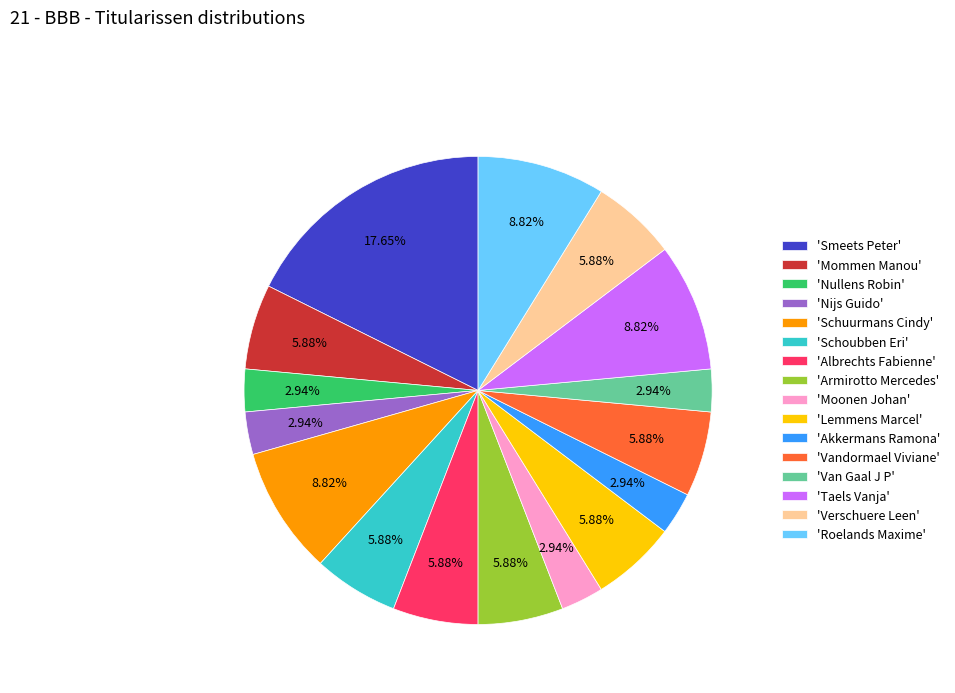

Which category has the biggest portion of the pie?

'Smeets Peter'